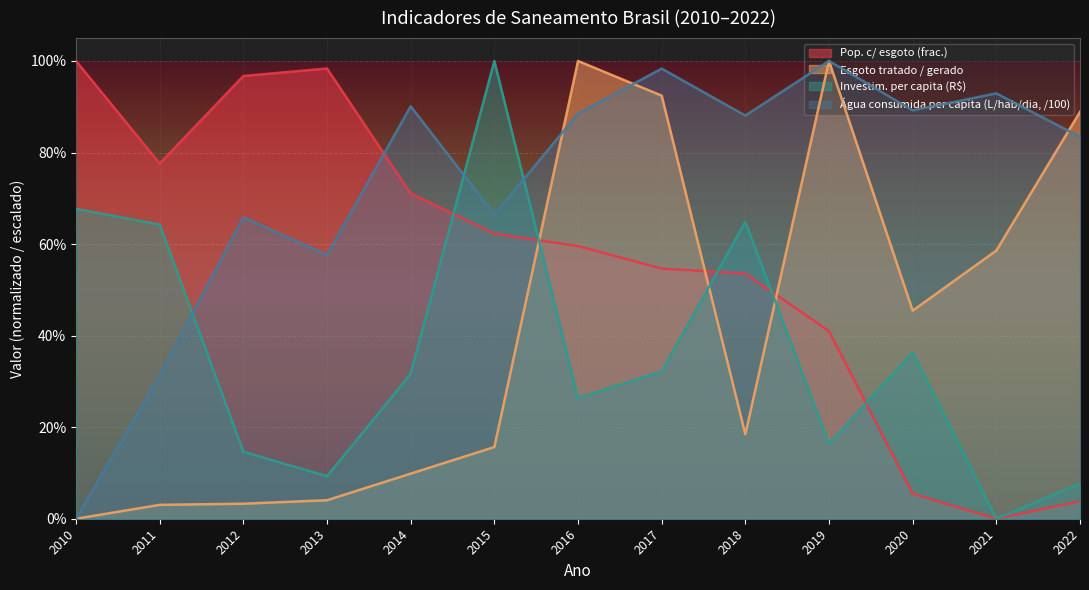

How many times do Investim. per capita (R$) and Pop. c/ esgoto (frac.) cross each other?

5